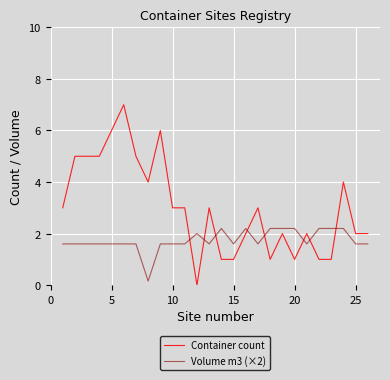

Reading left to right, transcribe all the data shown in this chart.

Container count: 3.0	5.0	5.0	5.0	6.0	7.0	5.0	4.0	6.0	3.0	3.0	0.0	3.0	1.0	1.0	2.0	3.0	1.0	2.0	1.0	2.0	1.0	1.0	4.0	2.0	2.0
Volume m3 (×2): 1.6	1.6	1.6	1.6	1.6	1.6	1.6	0.2	1.6	1.6	1.6	2.0	1.6	2.2	1.6	2.2	1.6	2.2	2.2	2.2	1.6	2.2	2.2	2.2	1.6	1.6